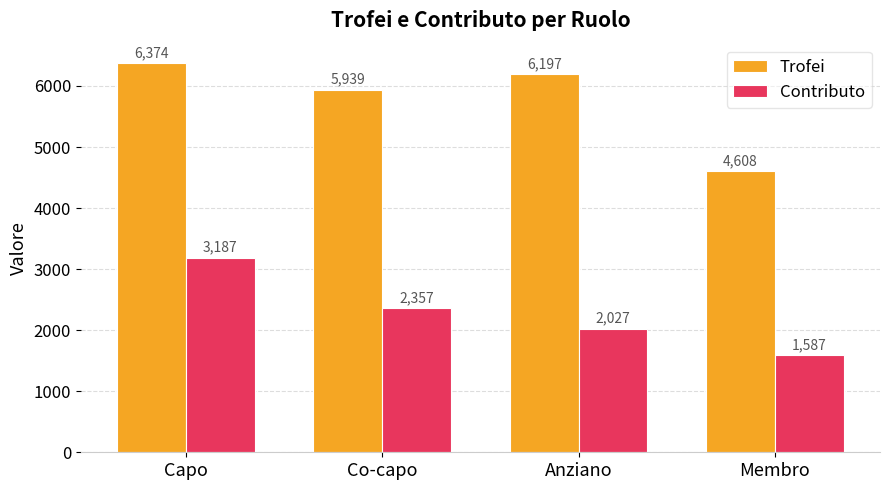

What is the label of the 4th bar from the left?

Membro